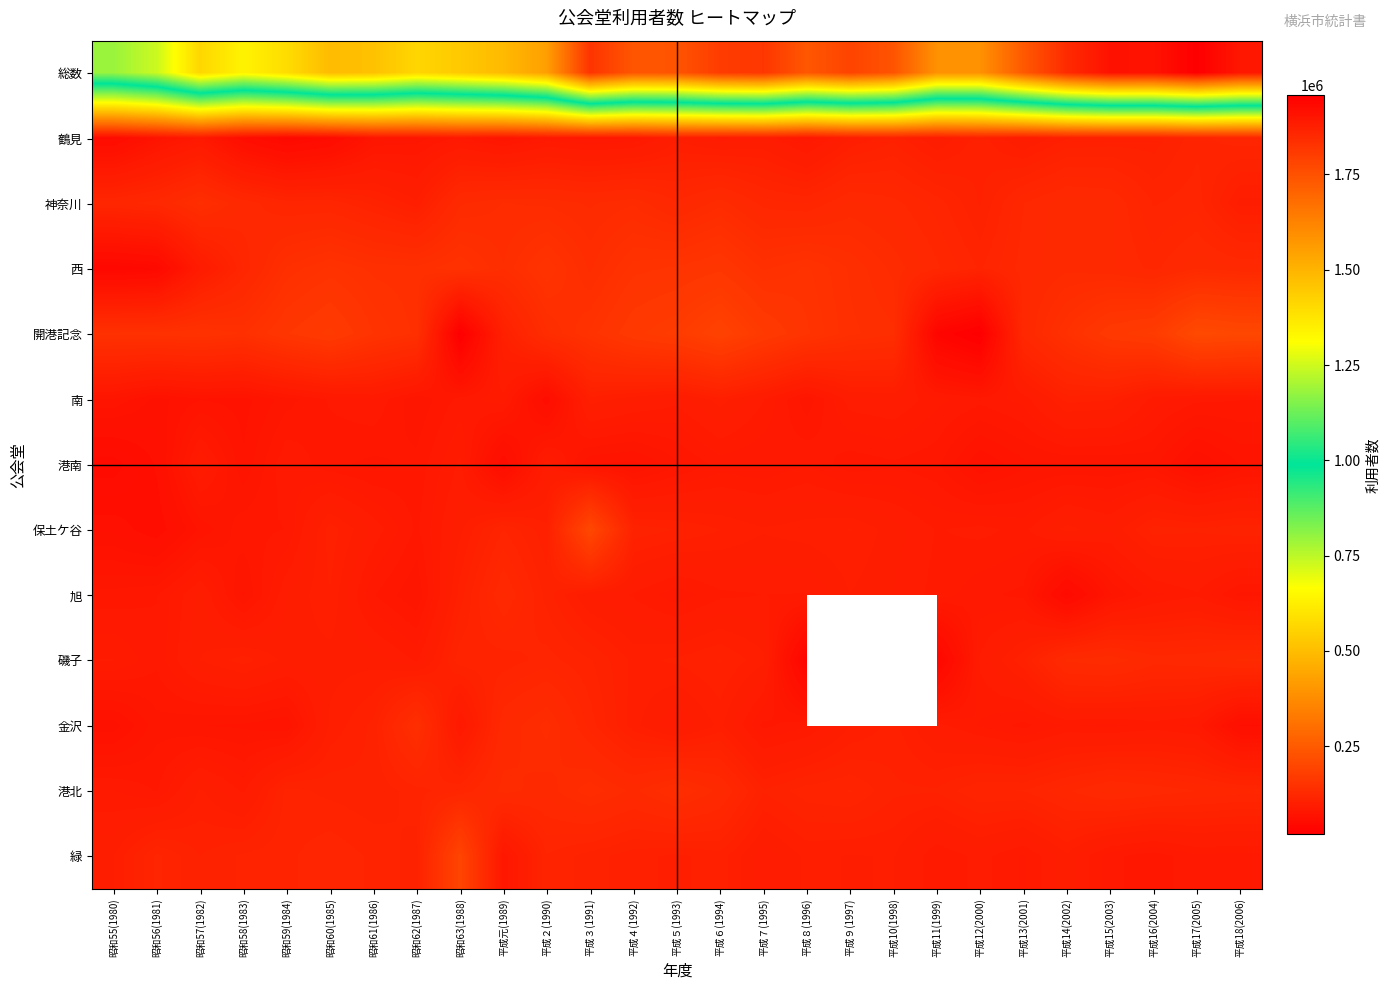

What is the greatest value displayed?

1957593.0